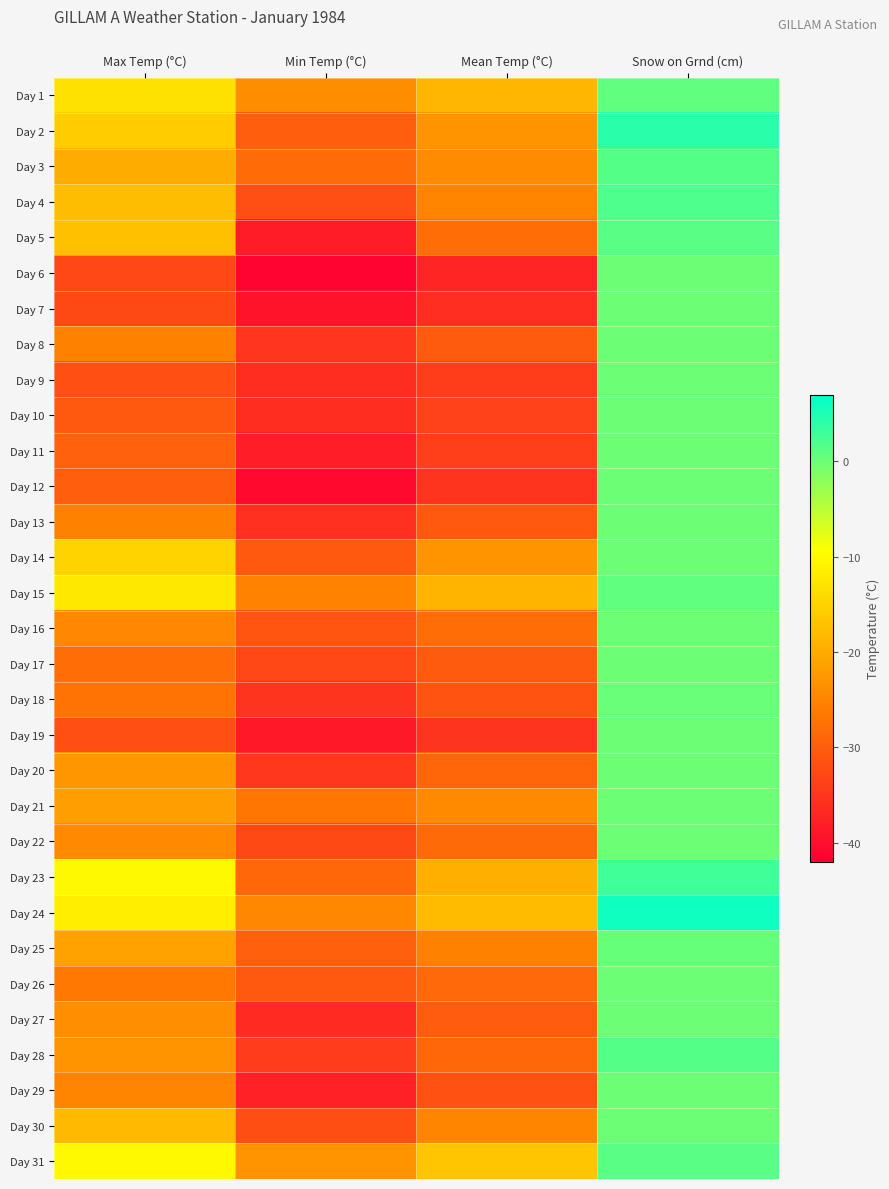

Which label corresponds to the smallest value in the chart?

Min Temp (°C)